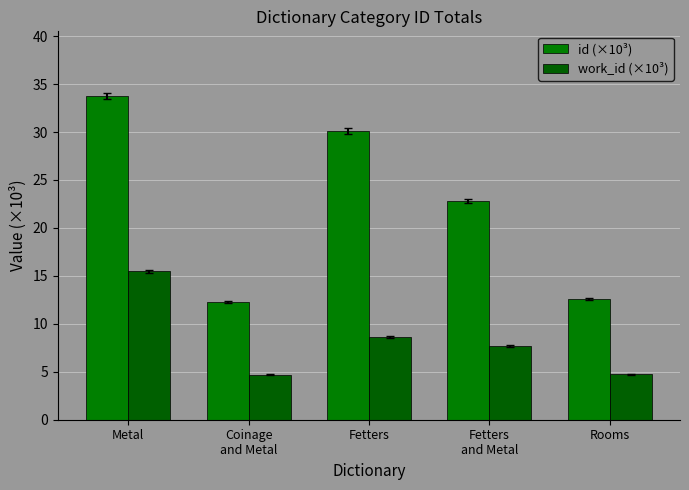

What is the sum of the work_id (×10³) values at Fetters
and Metal and Coinage
and Metal?

12.4